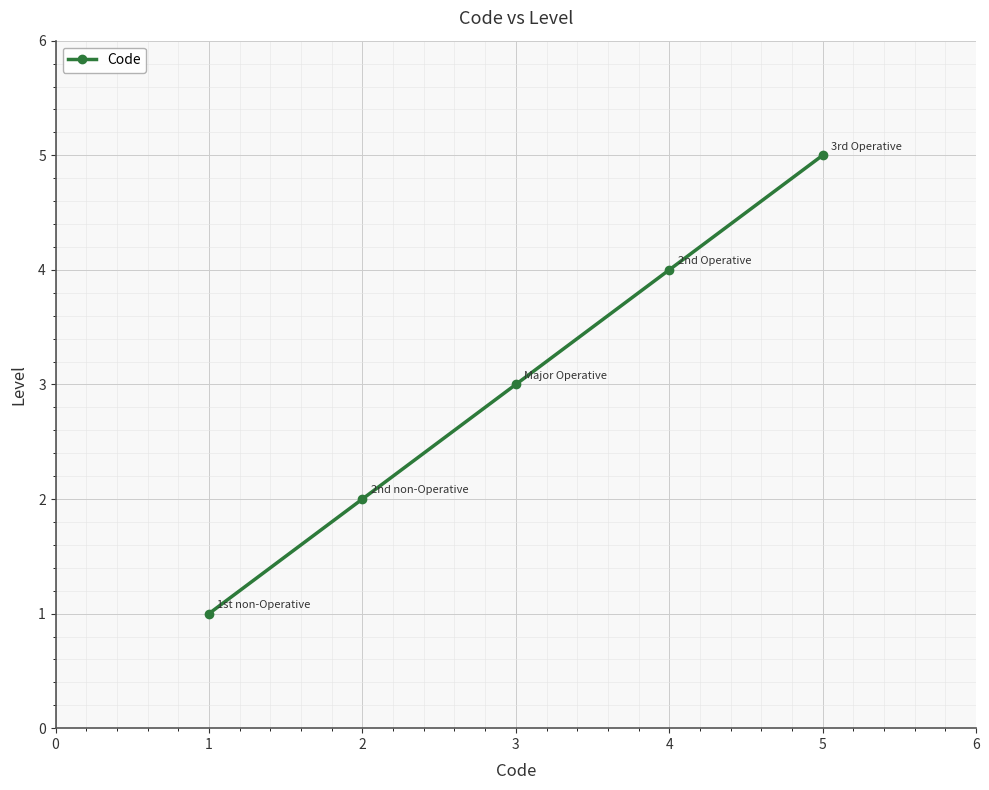

Rank the categories by value from lowest to highest.

1, 2, 3, 4, 5